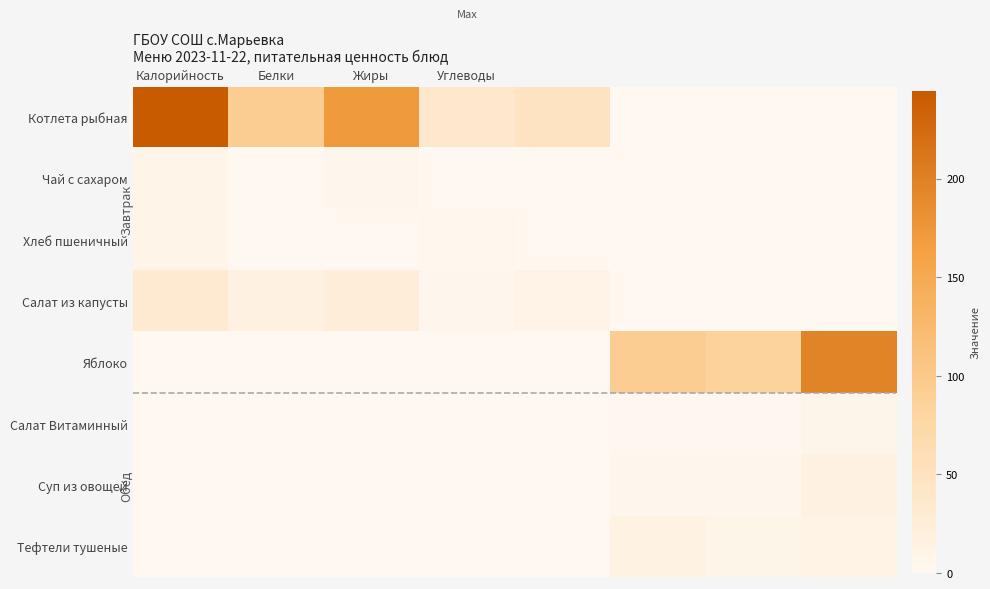

Which series has the largest total across all categories?

Котлета рыбная